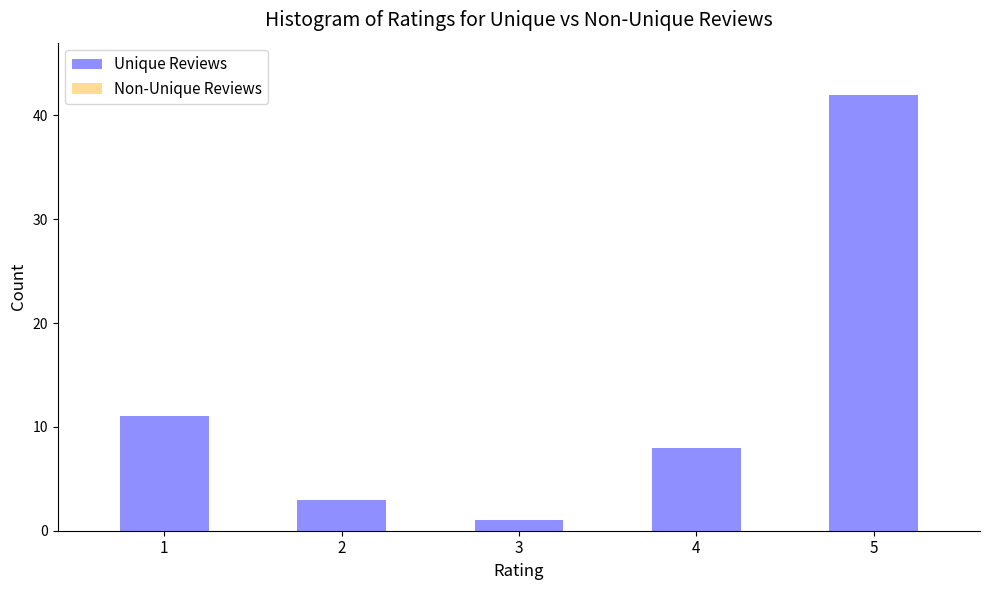

Reading left to right, transcribe all the data shown in this chart.

11	3	1	8	42